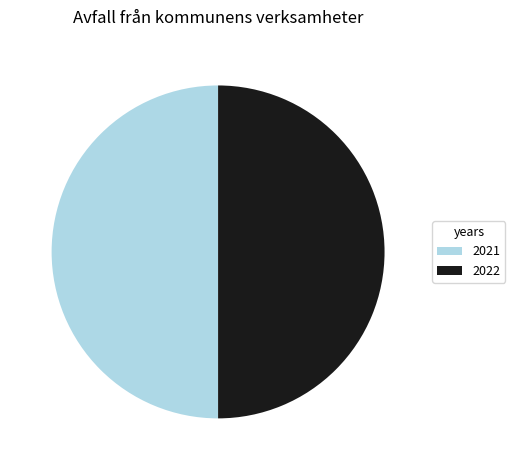

What is the ratio of the value at 2021 to the value at 2022?

1.0